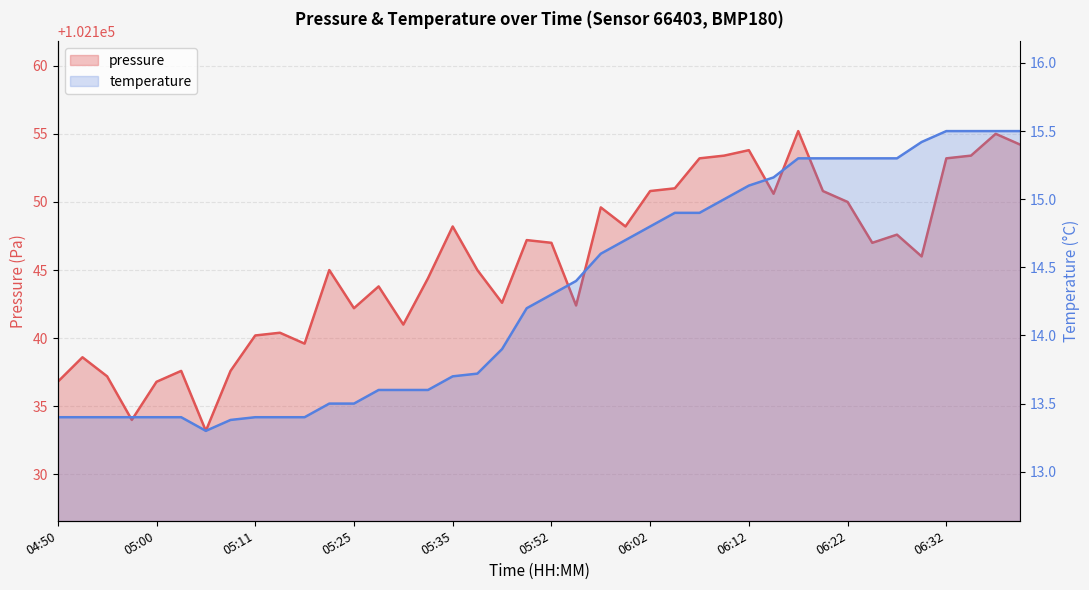

What is the difference between the second highest and second lowest values in the pressure series?

21.0